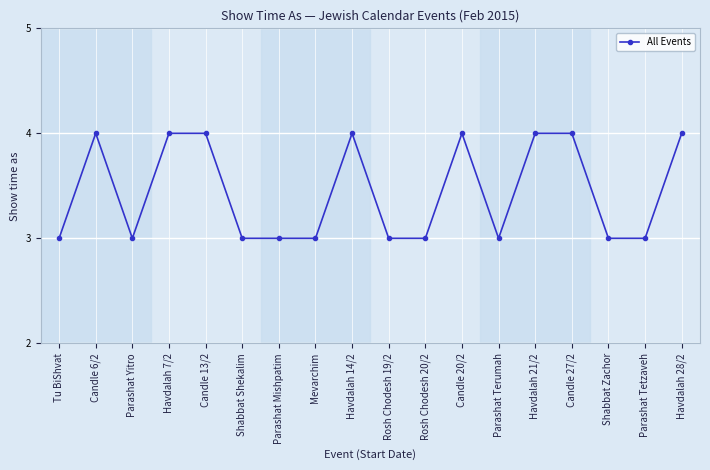

Reading left to right, extract all data points from this chart.

Tu BiShvat=3	Candle 6/2=4	Parashat Yitro=3	Havdalah 7/2=4	Candle 13/2=4	Shabbat Shekalim=3	Parashat Mishpatim=3	Mevarchim=3	Havdalah 14/2=4	Rosh Chodesh 19/2=3	Rosh Chodesh 20/2=3	Candle 20/2=4	Parashat Terumah=3	Havdalah 21/2=4	Candle 27/2=4	Shabbat Zachor=3	Parashat Tetzaveh=3	Havdalah 28/2=4